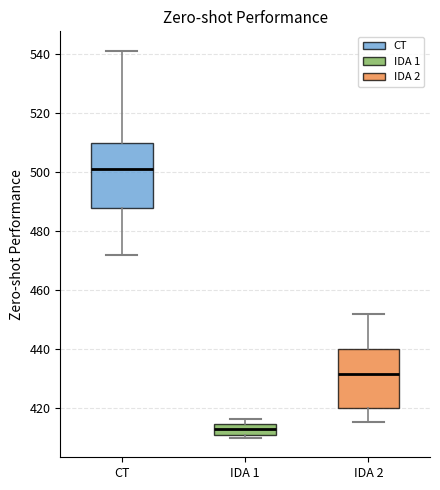

Comparing the boxes themselves (not the whiskers), which one is the tallest?

CT